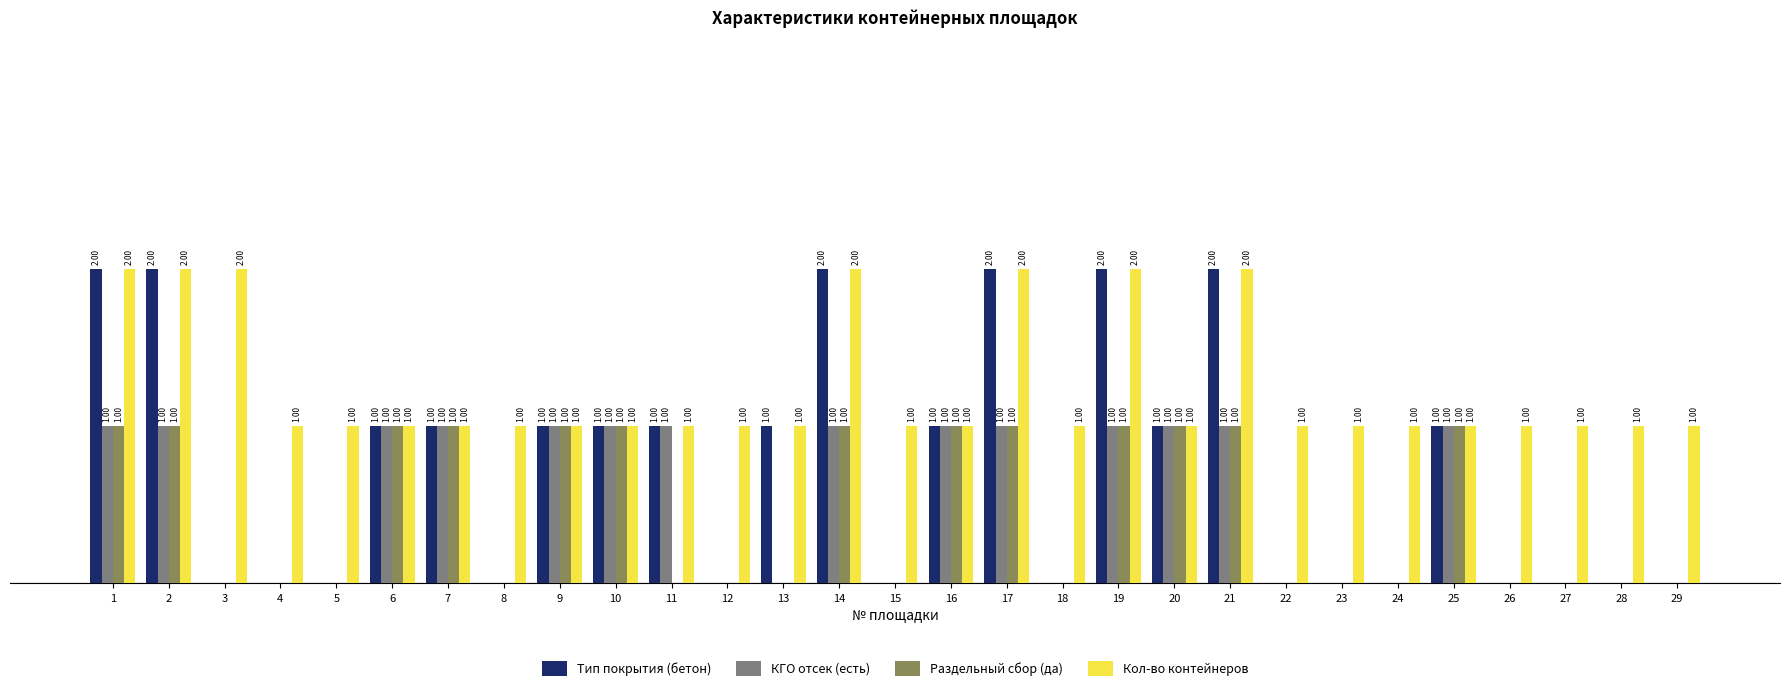

Which series has the largest total across all categories?

Кол-во контейнеров